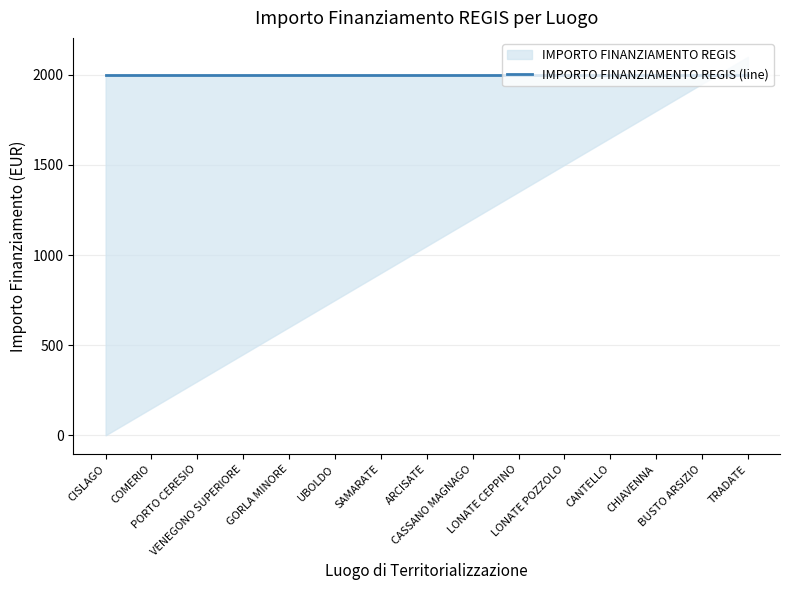

The value of SUB INVESTIMENTO at SAMARATE is 3.2. True or false?

False